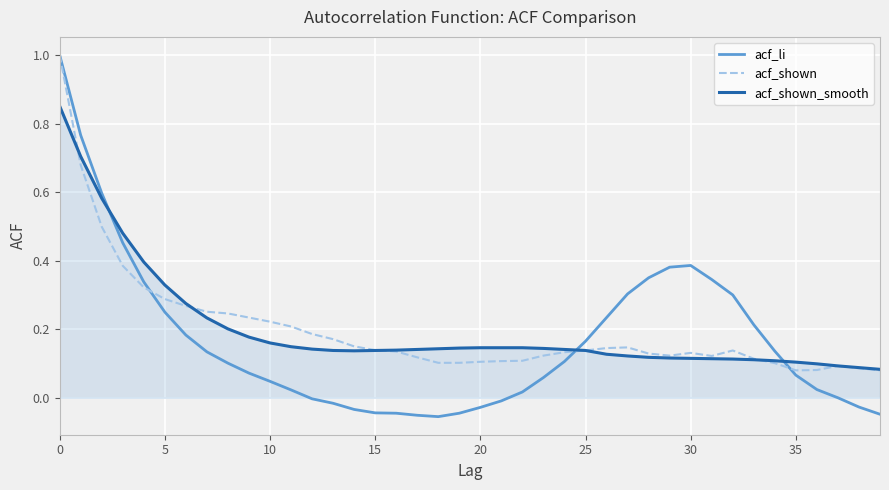

What is the greatest value displayed?

1.0